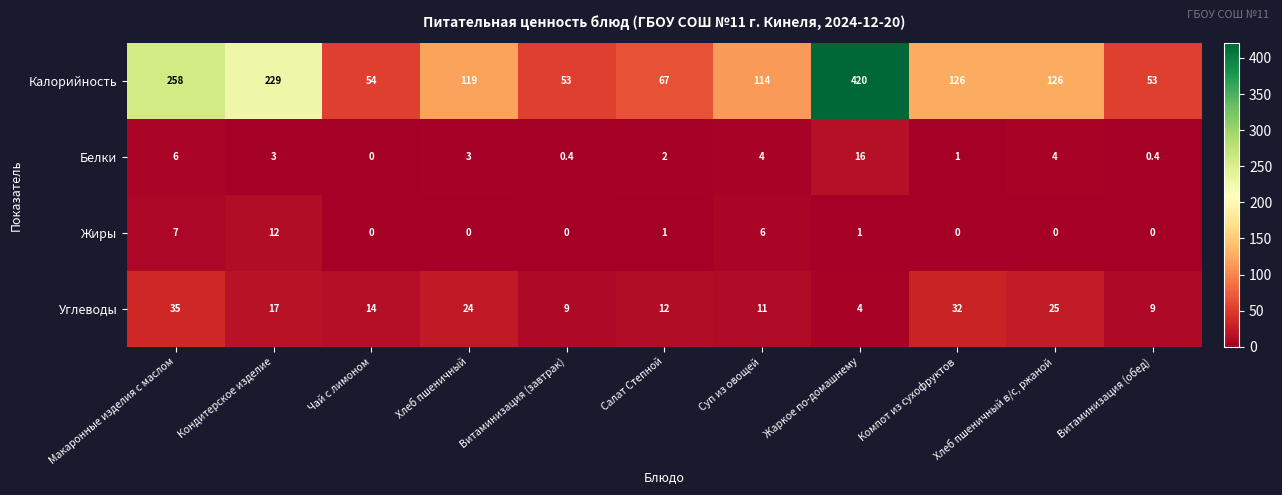

Rank the series by their maximum value, from lowest to highest.

Жиры, Белки, Углеводы, Калорийность